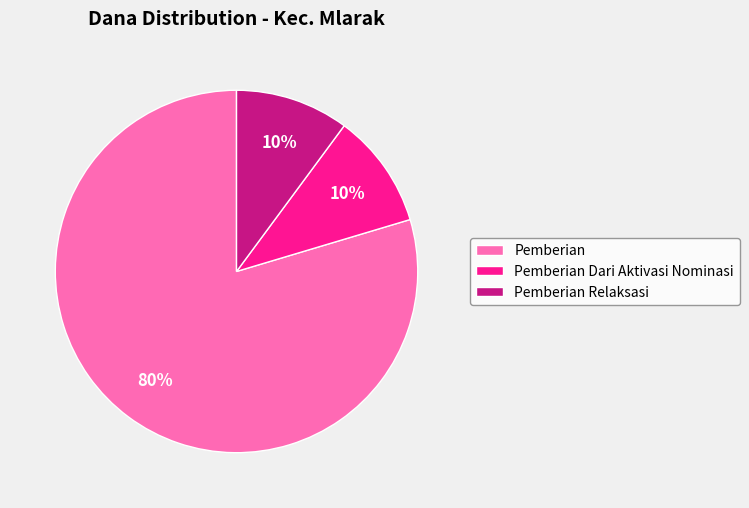

To the nearest percent, what is the average slice percentage?

33%